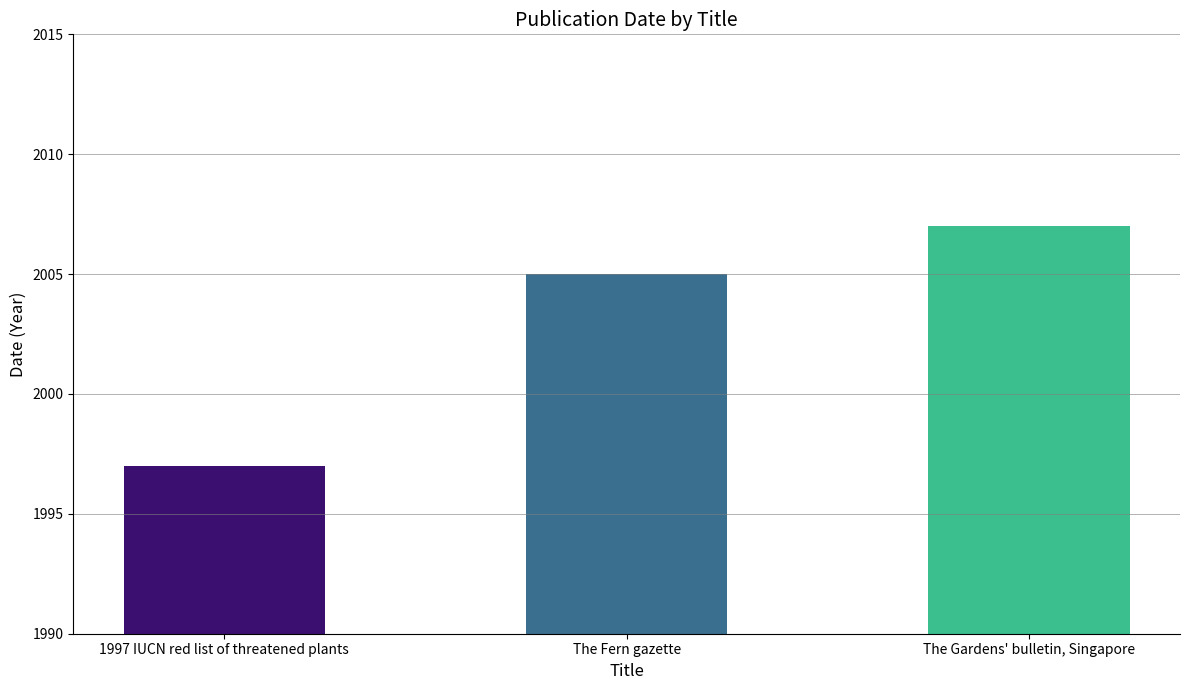

What is the average value?

2003